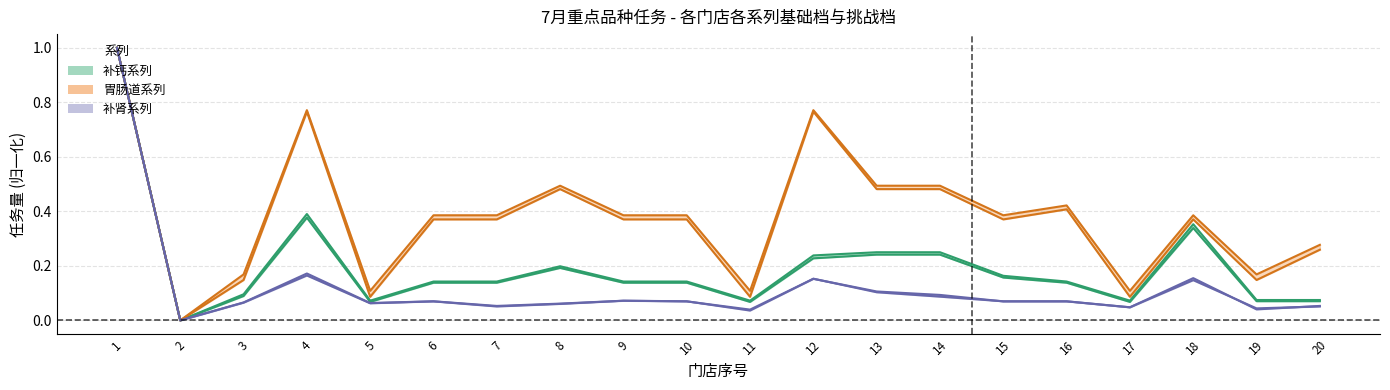

Rank the series at 5 from lowest to highest value.

补肾挑战档, 补肾基础档, 补钙基础档, 补钙挑战档, 胃肠道基础档, 胃肠道挑战档